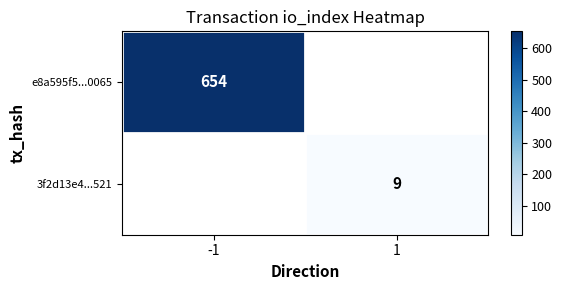

The e8a595f5...0065 series shows 1041 at -1. True or false?

False